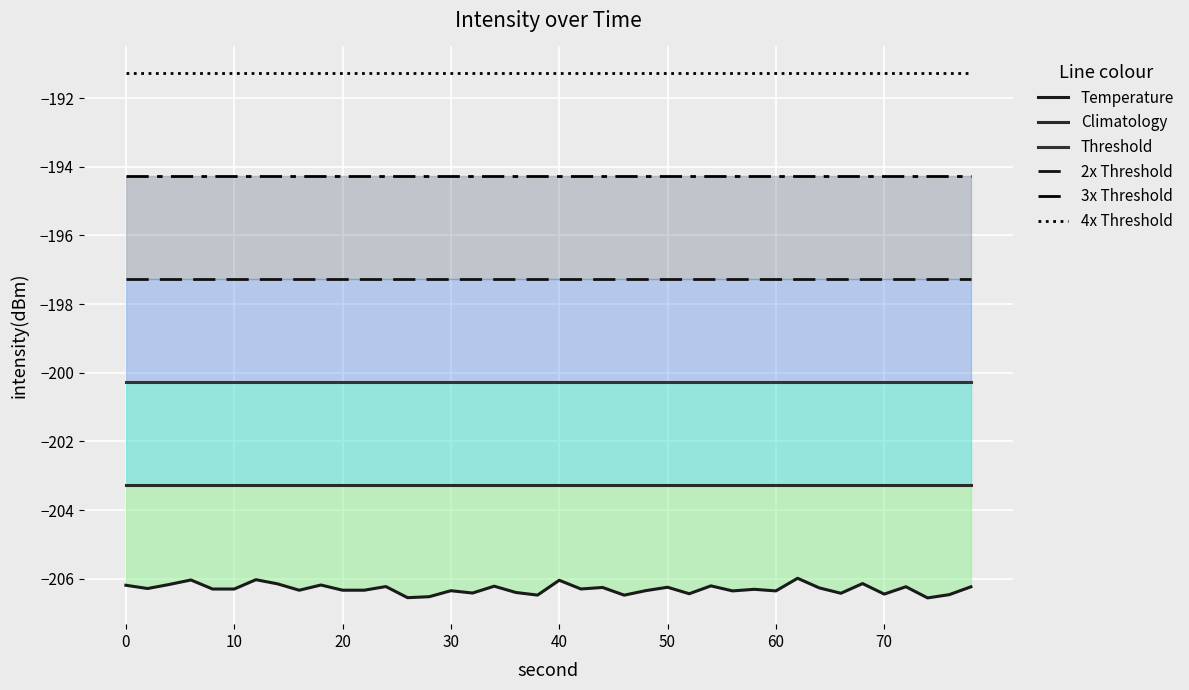

Rank the series by their maximum value, from highest to lowest.

4x Threshold, 3x Threshold, 2x Threshold, Threshold, Climatology, Temperature